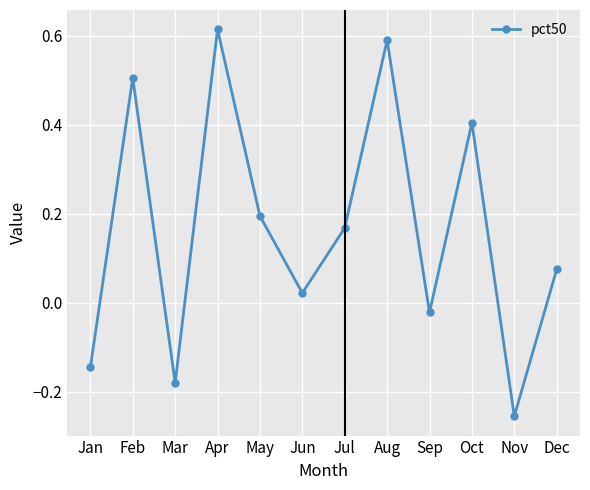

Which category has the lowest value across all series?

Nov